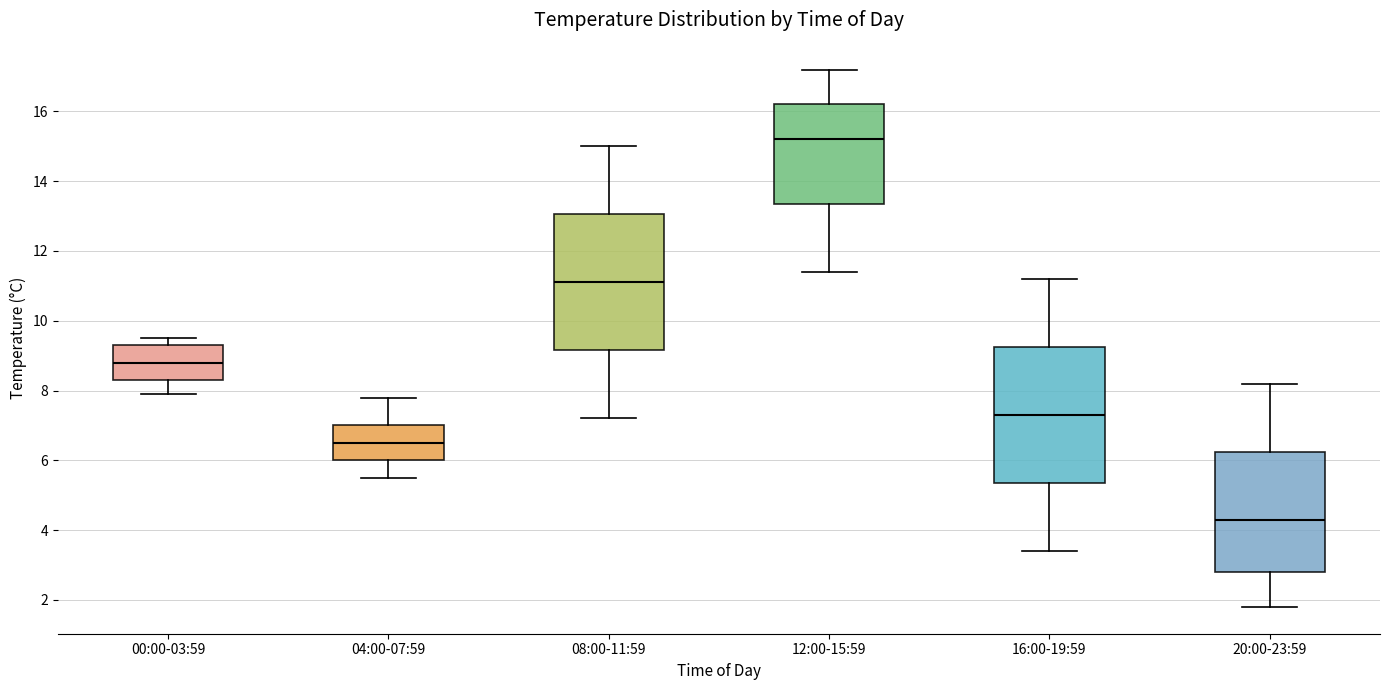

Reading left to right, read every box against the y-axis: the position of its median line, the range the box covers, and the ends of its whiskers. The values are not printed on the chart, so give them approximately, as read against the axis.

00:00-03:59: median 8.8, box 8.4 to 9.4, whiskers 8.0 to 9.6
04:00-07:59: median 6.6, box 6.0 to 7.0, whiskers 5.6 to 7.8
08:00-11:59: median 11.2, box 9.2 to 13.0, whiskers 7.2 to 15.0
12:00-15:59: median 15.2, box 13.4 to 16.2, whiskers 11.4 to 17.2
16:00-19:59: median 7.4, box 5.4 to 9.2, whiskers 3.4 to 11.2
20:00-23:59: median 4.4, box 2.8 to 6.2, whiskers 1.8 to 8.2